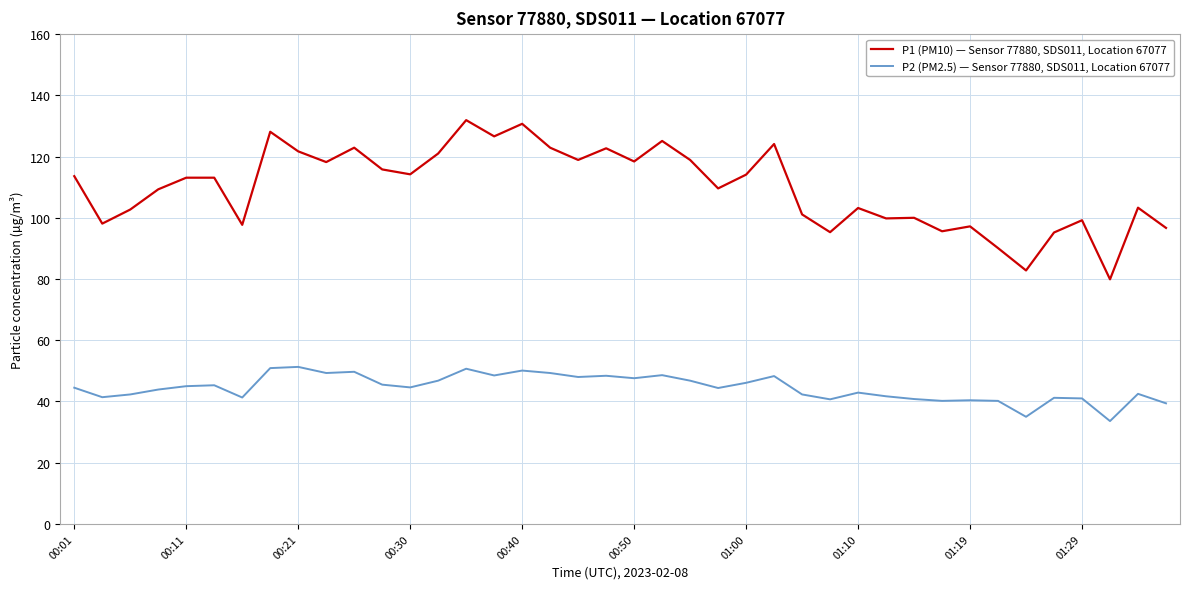

What is the highest value of the P2 (PM2.5) — Sensor 77880, SDS011, Location 67077 series?

51.3